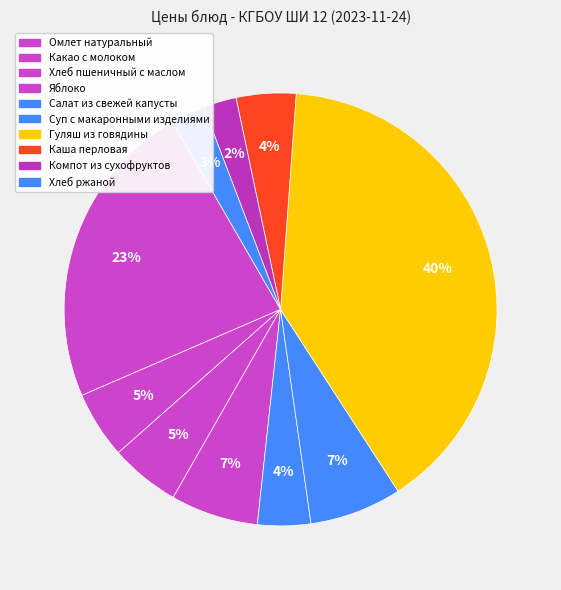

How many slices are in this pie chart?

10